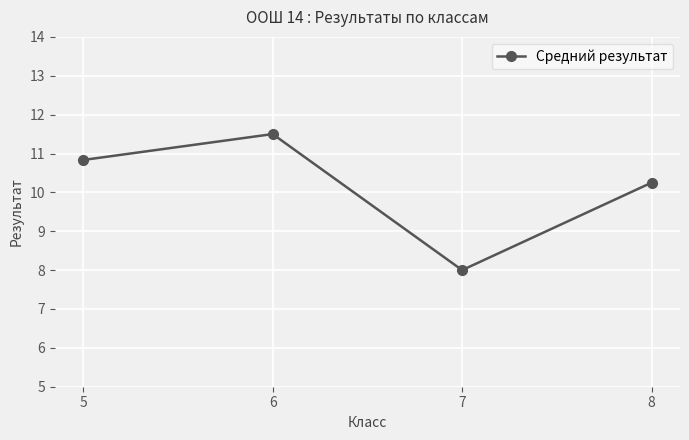

Where is the first local maximum?

6